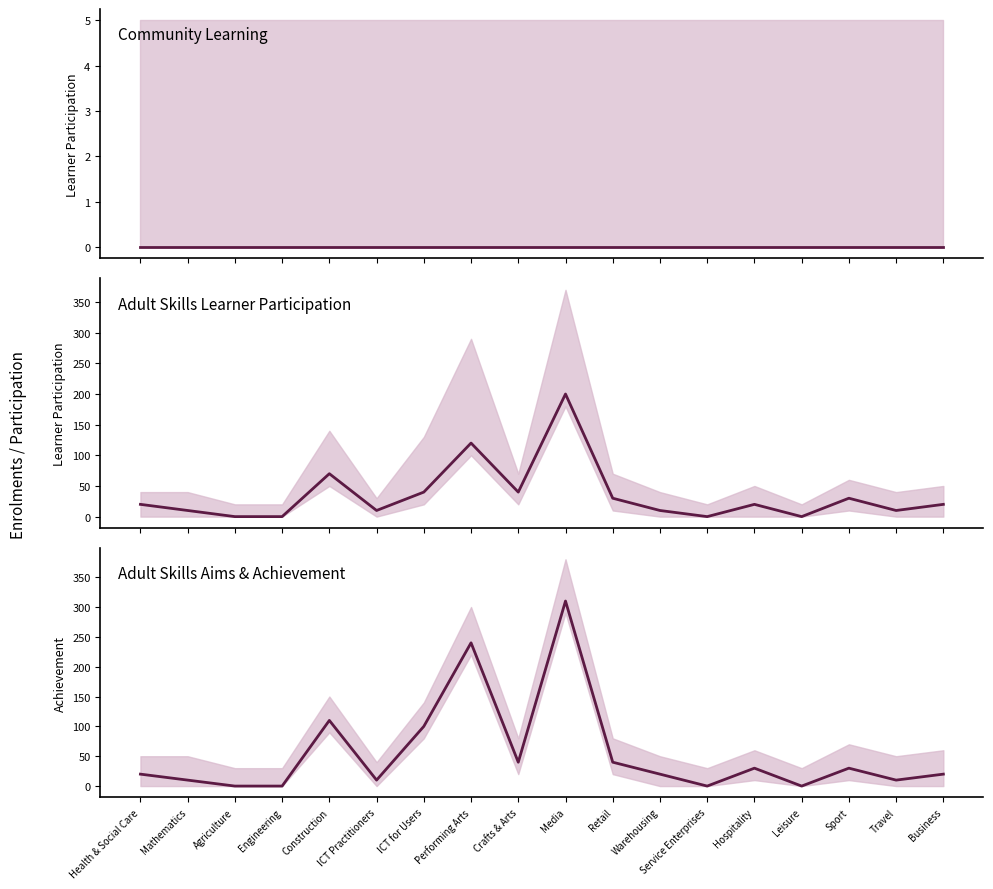

What is the value of the Adult Skills Learner Participation point at the 2nd from the left?

10